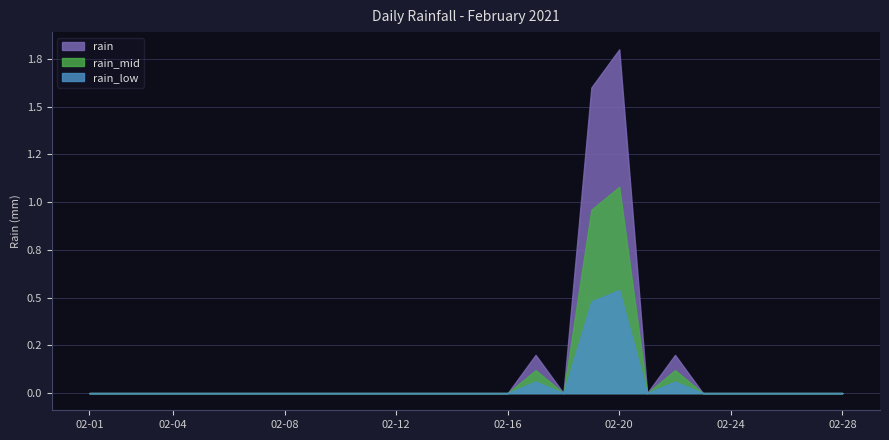

What is the sum of all values?

3.8